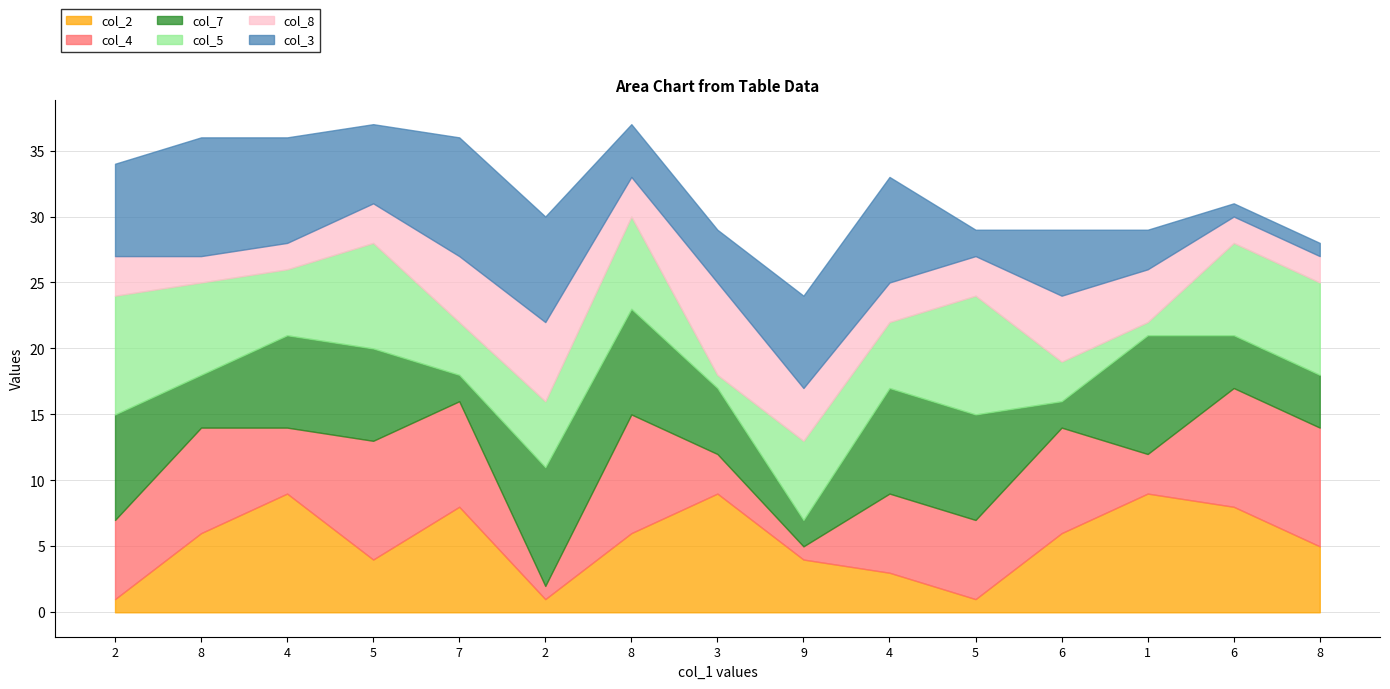

What is the difference between the col_7 values at 4 and 6?

3